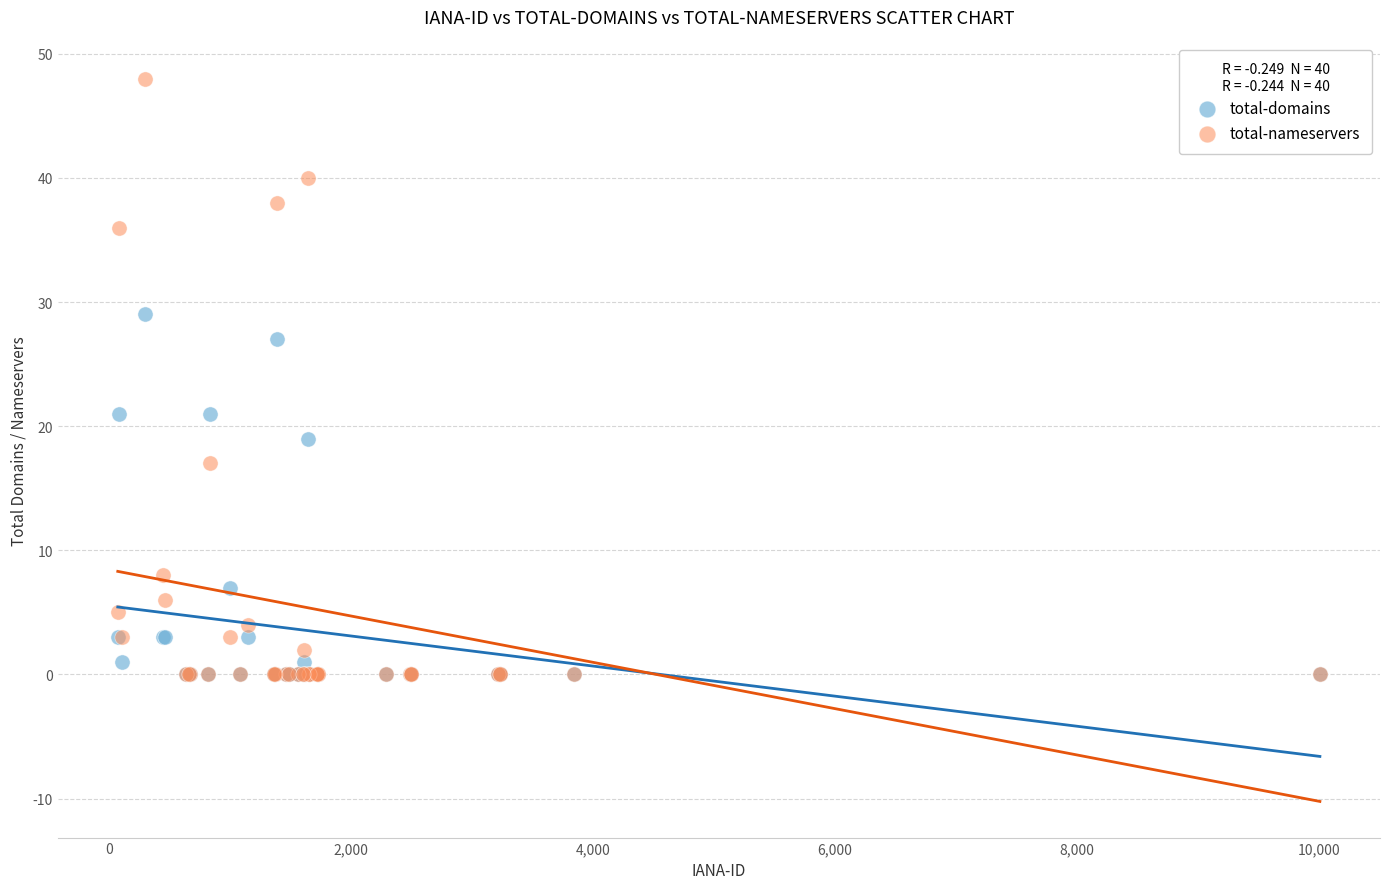

In the total-domains series, what Y value is closest to 14?

19